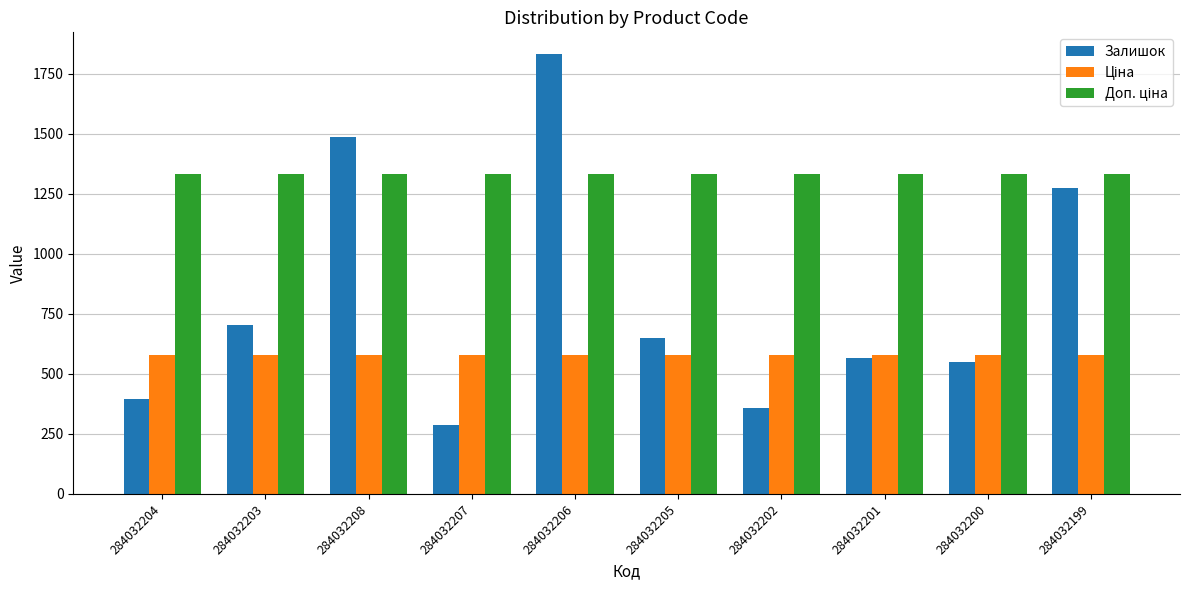

What is the total value across all series at 284032205?

2559.6